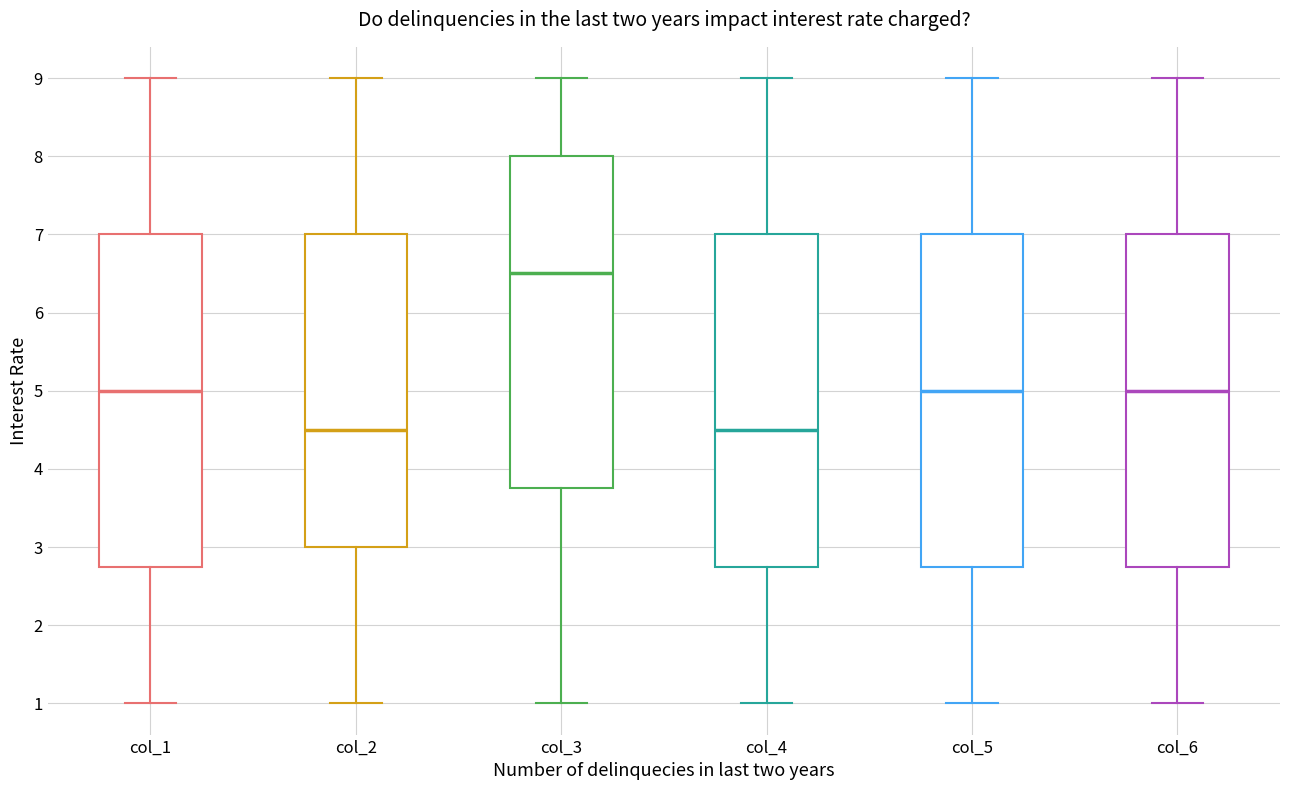

Which box's median line is the highest?

col_3